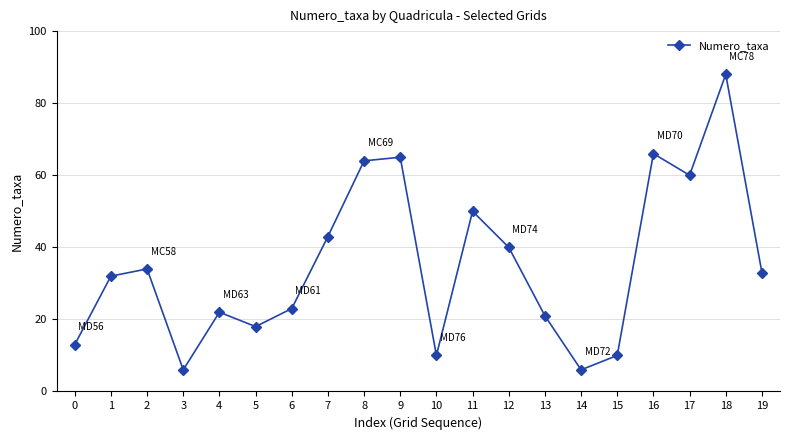

How many data points are less than 33?

10